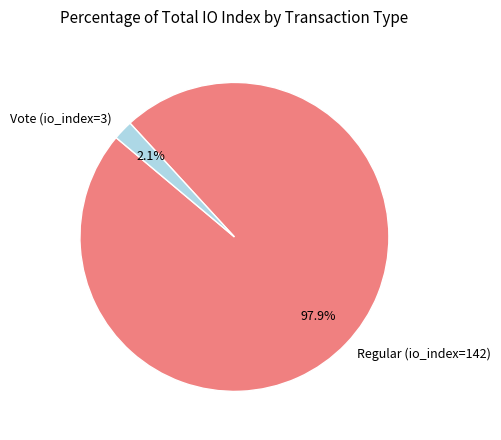

Which has a higher value, Regular (io_index=142) or Vote (io_index=3)?

Regular (io_index=142)